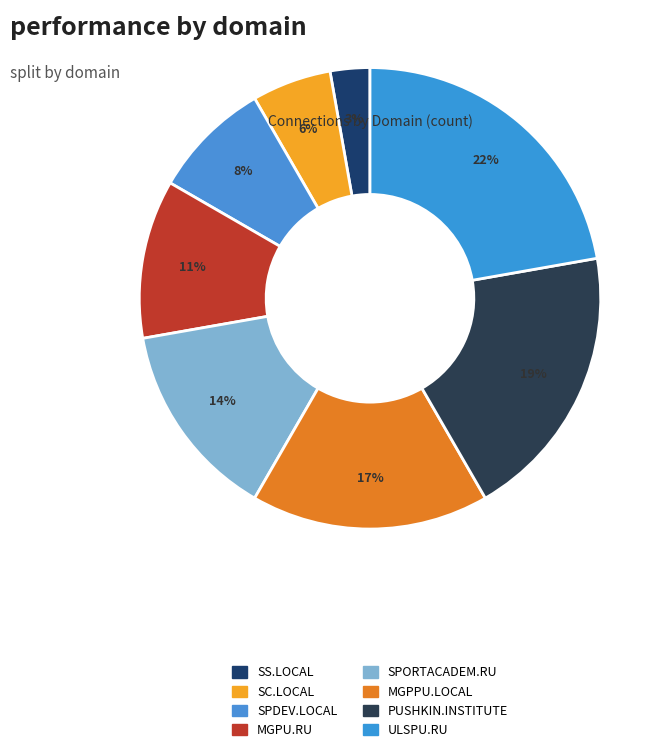

To the nearest percent, what is the combined percentage of ULSPU.RU and MGPPU.LOCAL?

39%